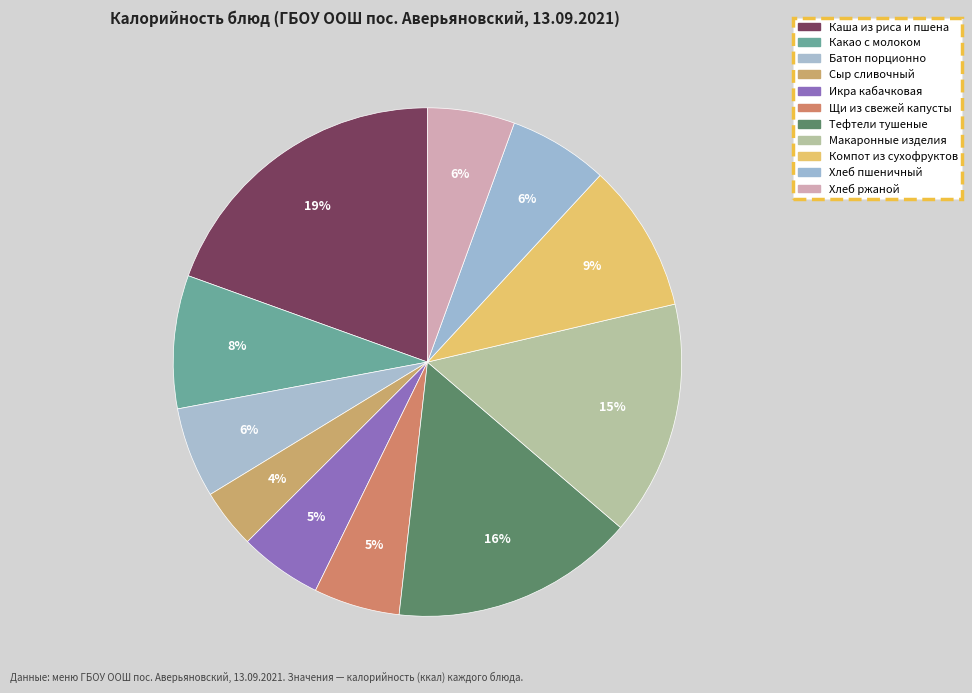

Between Компот из сухофруктов and Сыр сливочный, which is larger?

Компот из сухофруктов